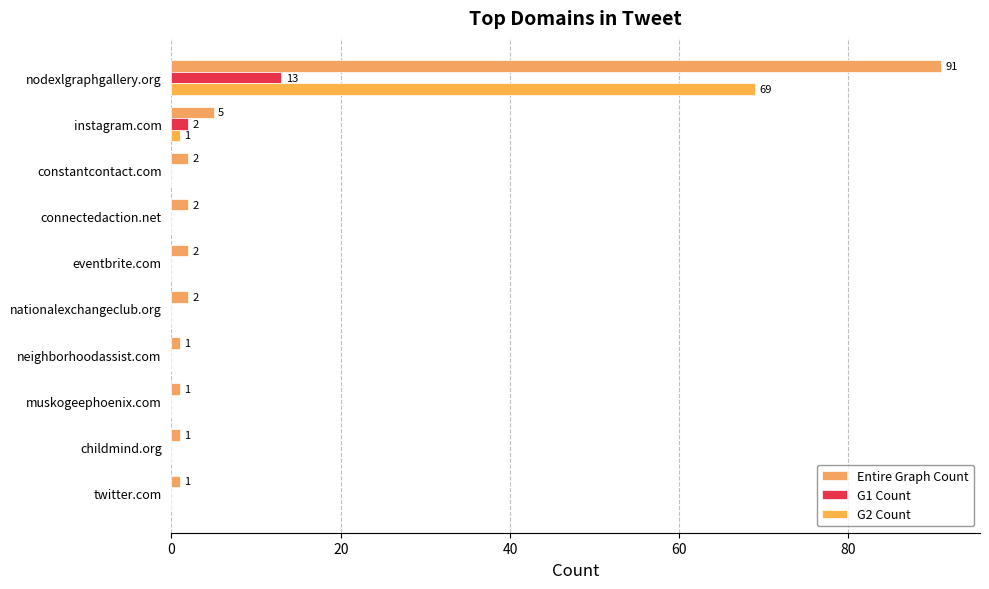

How many categories are shown in the chart?

10